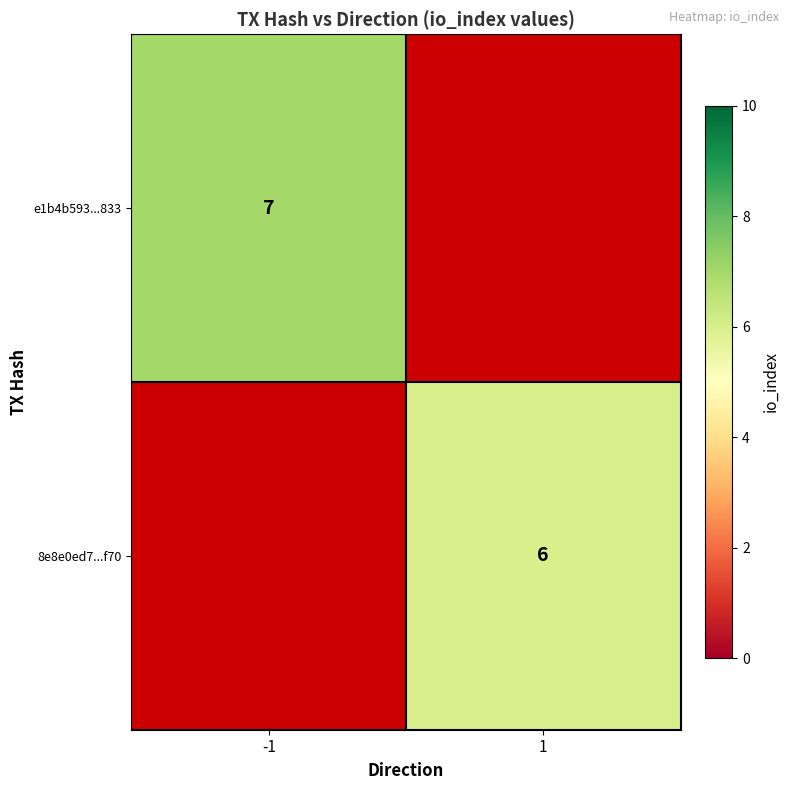

At how many categories does at least one series exceed 6?

1